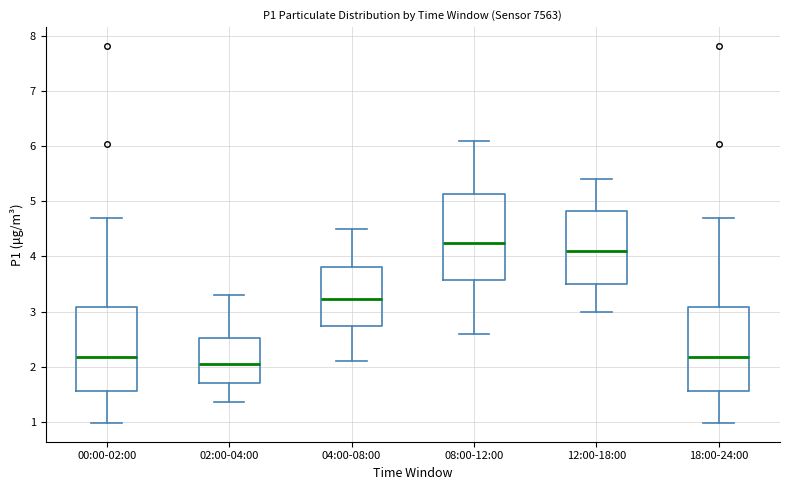

Reading left to right, transcribe this box plot: for each box, give where its median line is, the range the box spans, and where its two whiskers end, as read against the y-axis. The values are not printed on the chart, so give them approximately, as read against the axis.

00:00-02:00: median 2.2, box 1.6 to 3.1, whiskers 1.0 to 4.7
02:00-04:00: median 2.1, box 1.7 to 2.5, whiskers 1.4 to 3.3
04:00-08:00: median 3.2, box 2.7 to 3.8, whiskers 2.1 to 4.5
08:00-12:00: median 4.3, box 3.6 to 5.1, whiskers 2.6 to 6.1
12:00-18:00: median 4.1, box 3.5 to 4.8, whiskers 3.0 to 5.4
18:00-24:00: median 2.2, box 1.6 to 3.1, whiskers 1.0 to 4.7